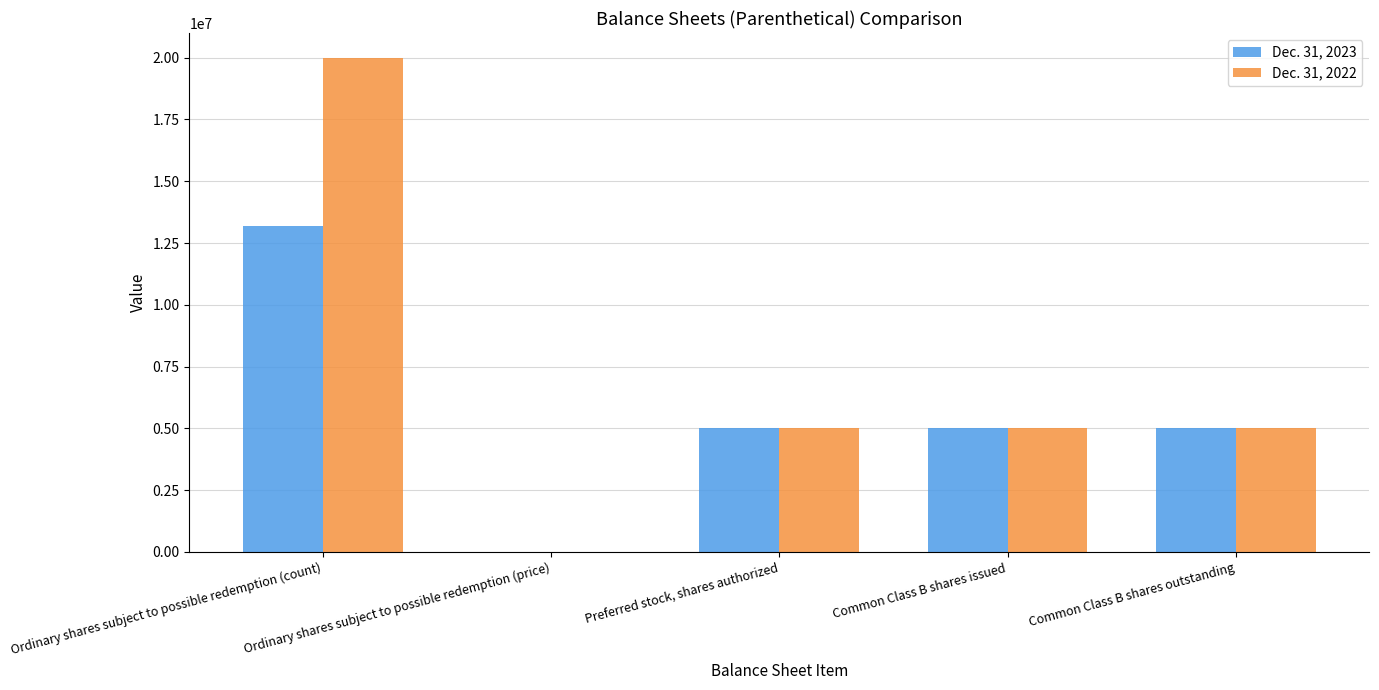

Where does the Dec. 31, 2022 series first go above 4998811?

Ordinary shares subject to possible redemption (count)